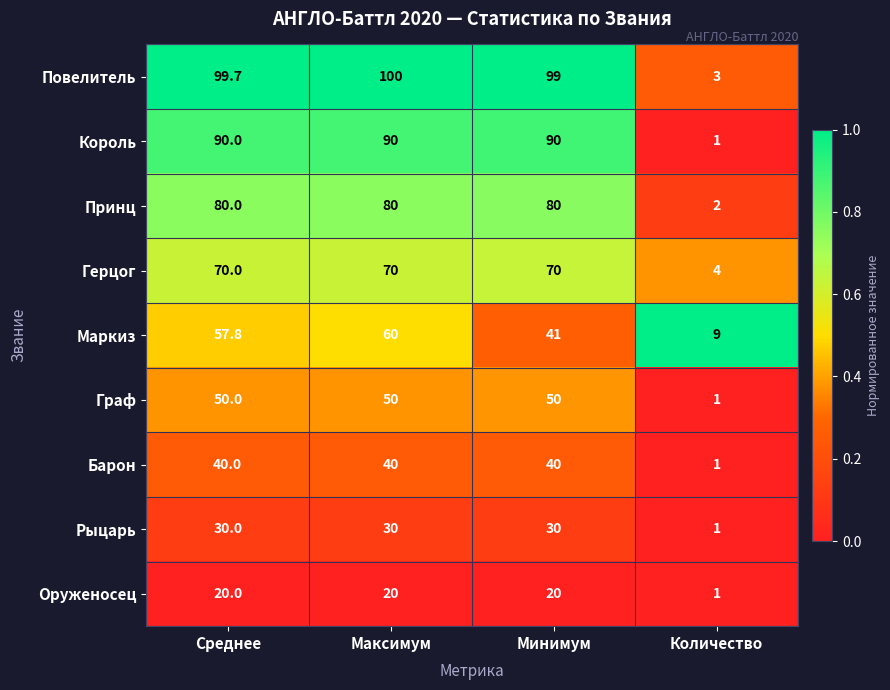

Is the value of Король at Минимум greater than the value of Герцог at Максимум?

Yes